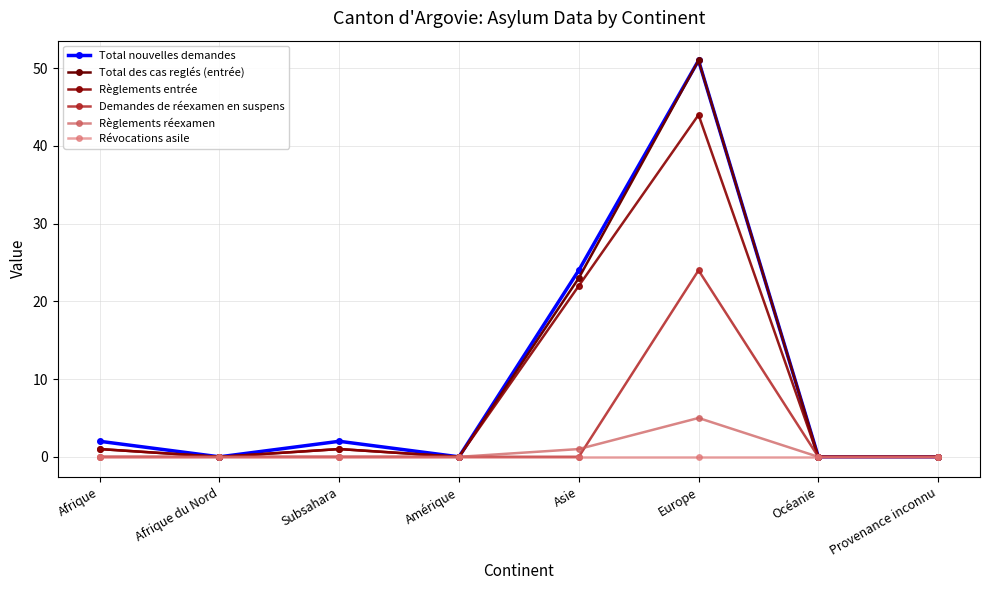

The Demandes de réexamen en suspens series shows 0 at Provenance inconnu. True or false?

True